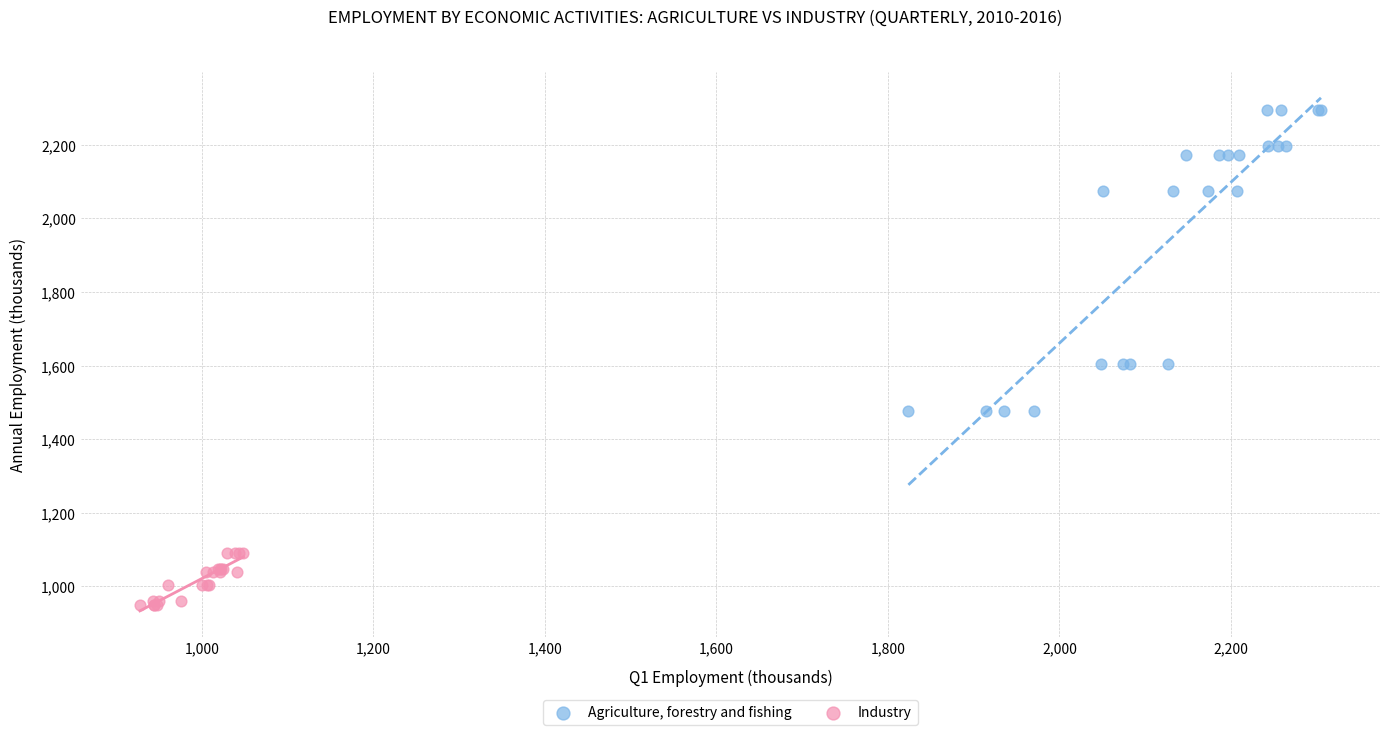

Which series has the widest spread of Y values?

Agriculture, forestry and fishing